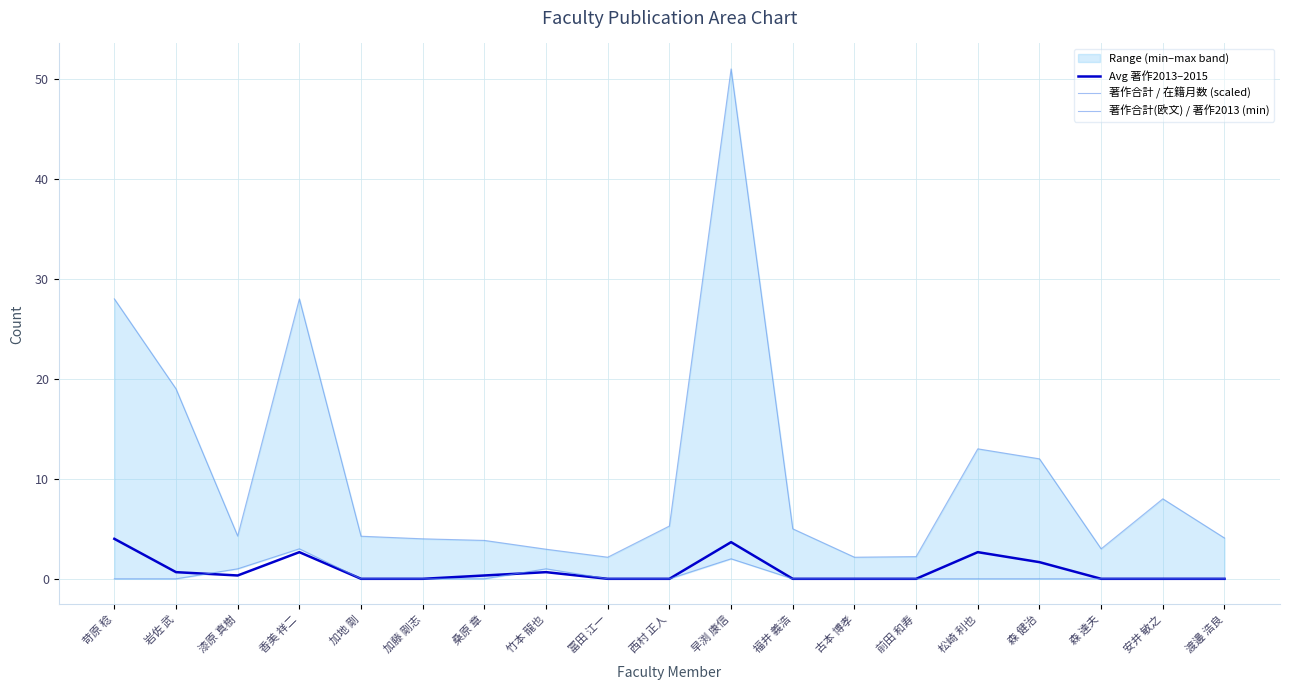

What is the difference between the second highest and minimum values in the 著作合計(欧文) / 著作2013 (min) series?

2.0